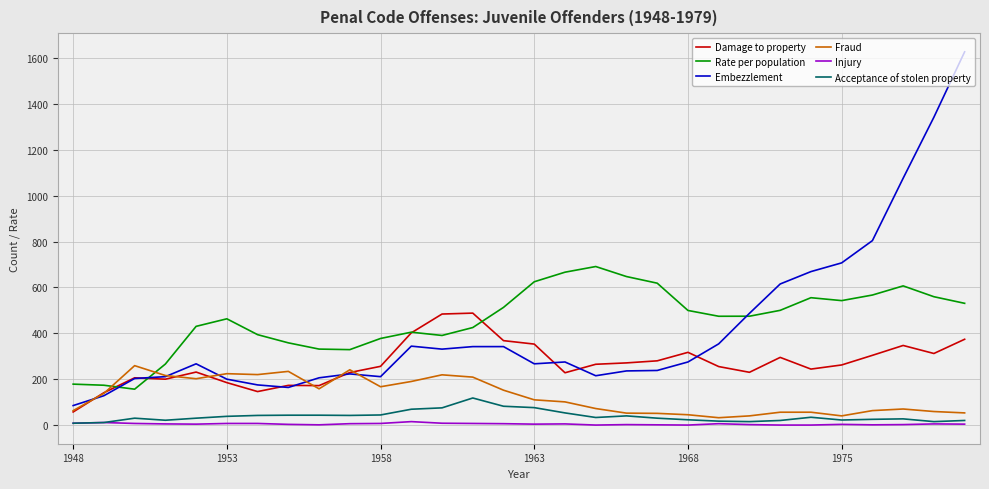

What is the highest value of the Damage to property series?

488.0